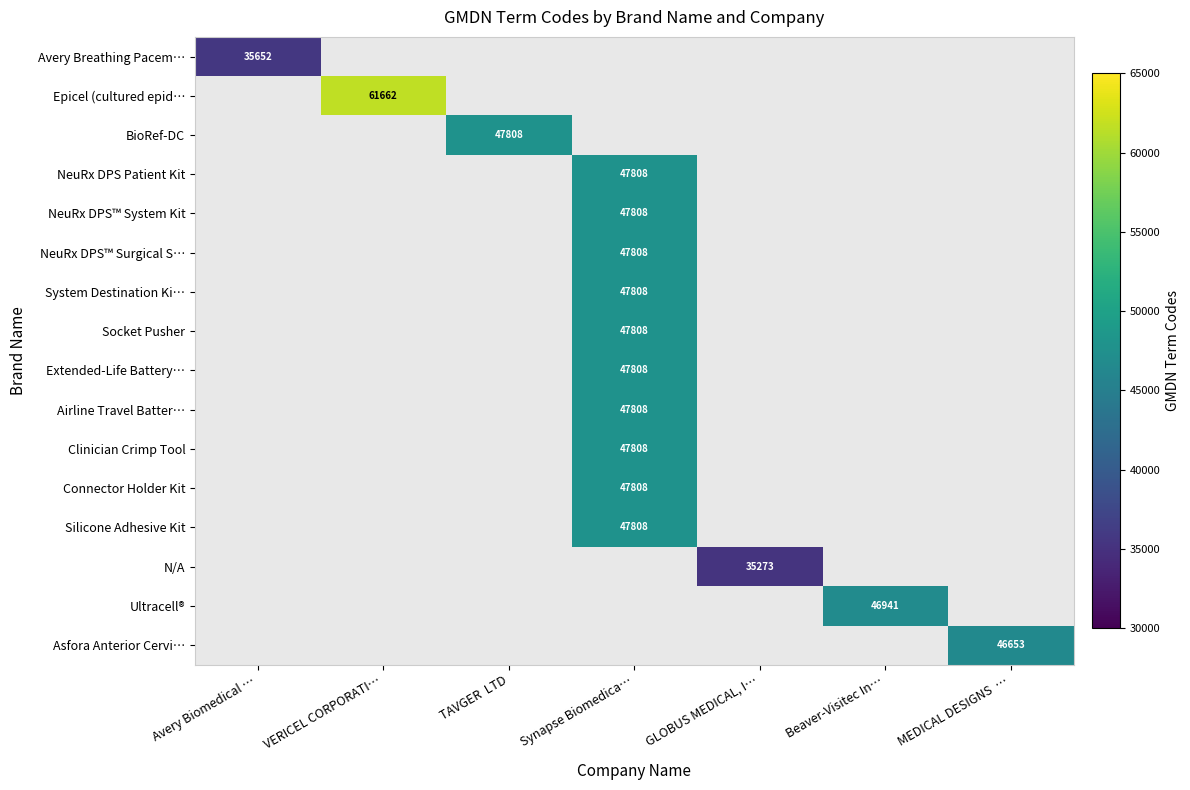

Count the number of categories in the chart.

7